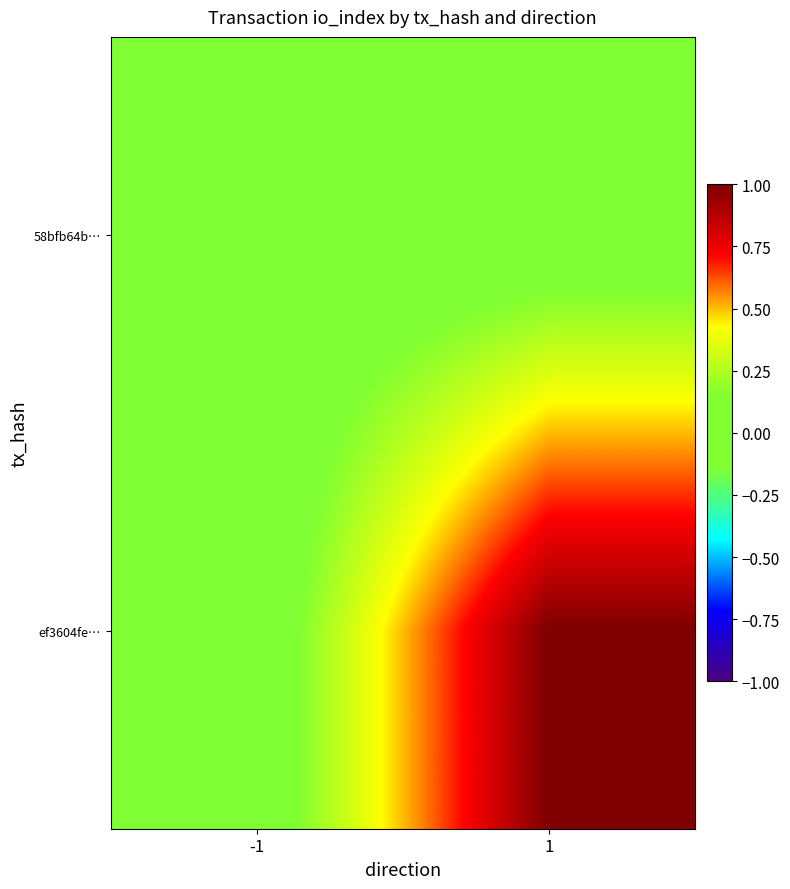

Count the number of categories in the chart.

2